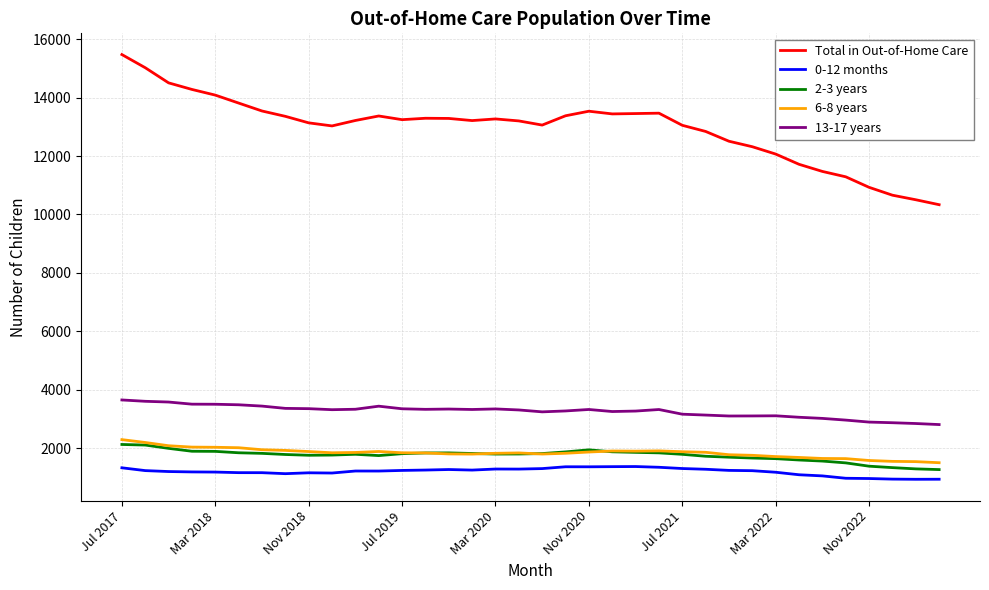

Which series has the largest range (max minus min)?

Total in Out-of-Home Care